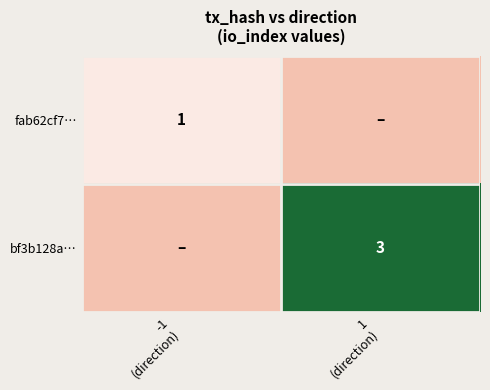

Rank the series by their maximum value, from highest to lowest.

bf3b128a…, fab62cf7…